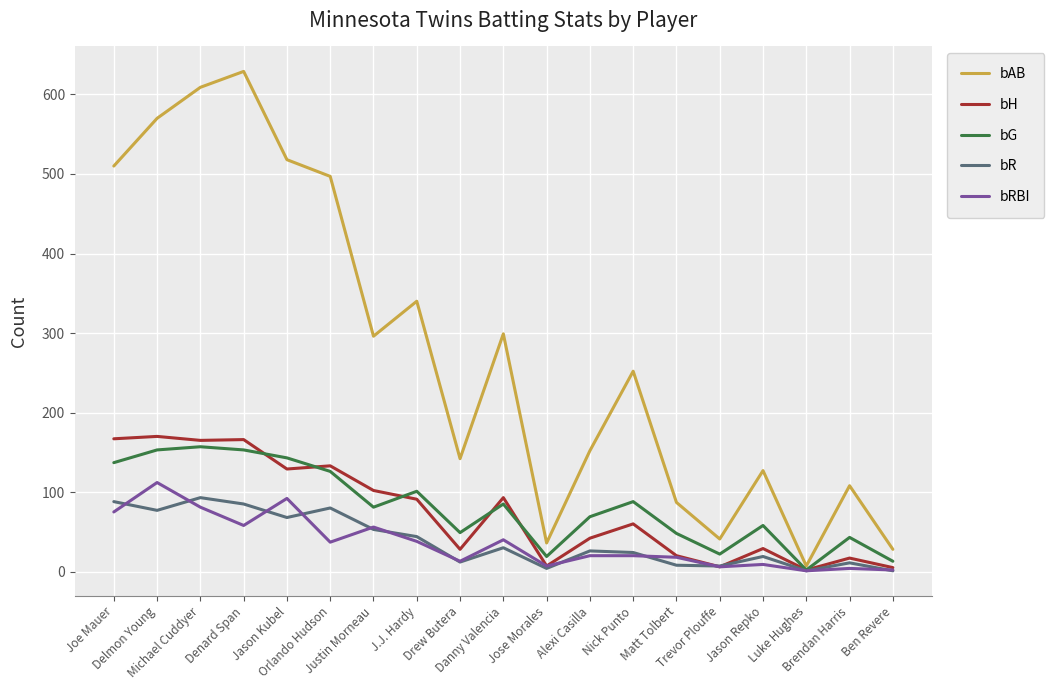

Which series has the largest total across all categories?

bAB